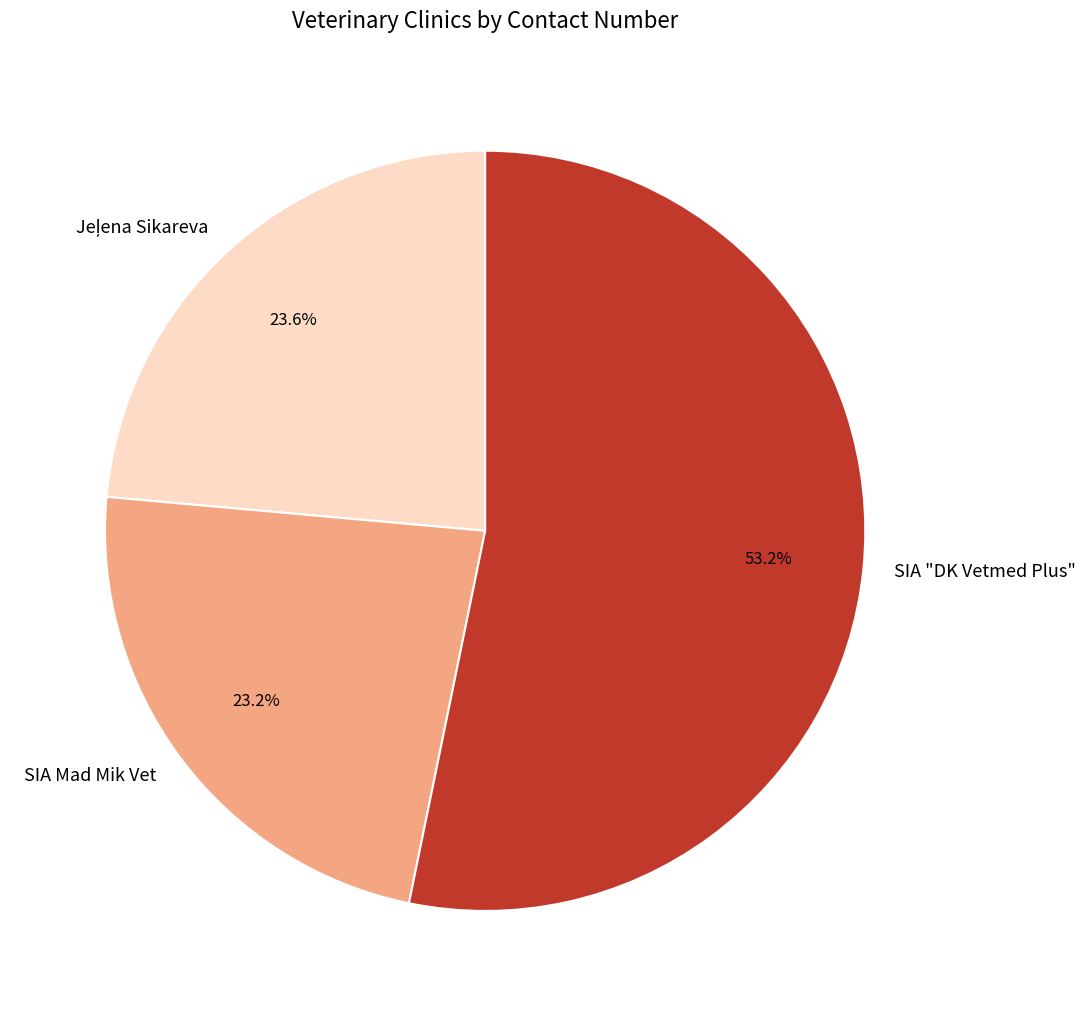

Which category has the biggest portion of the pie?

SIA "DK Vetmed Plus"